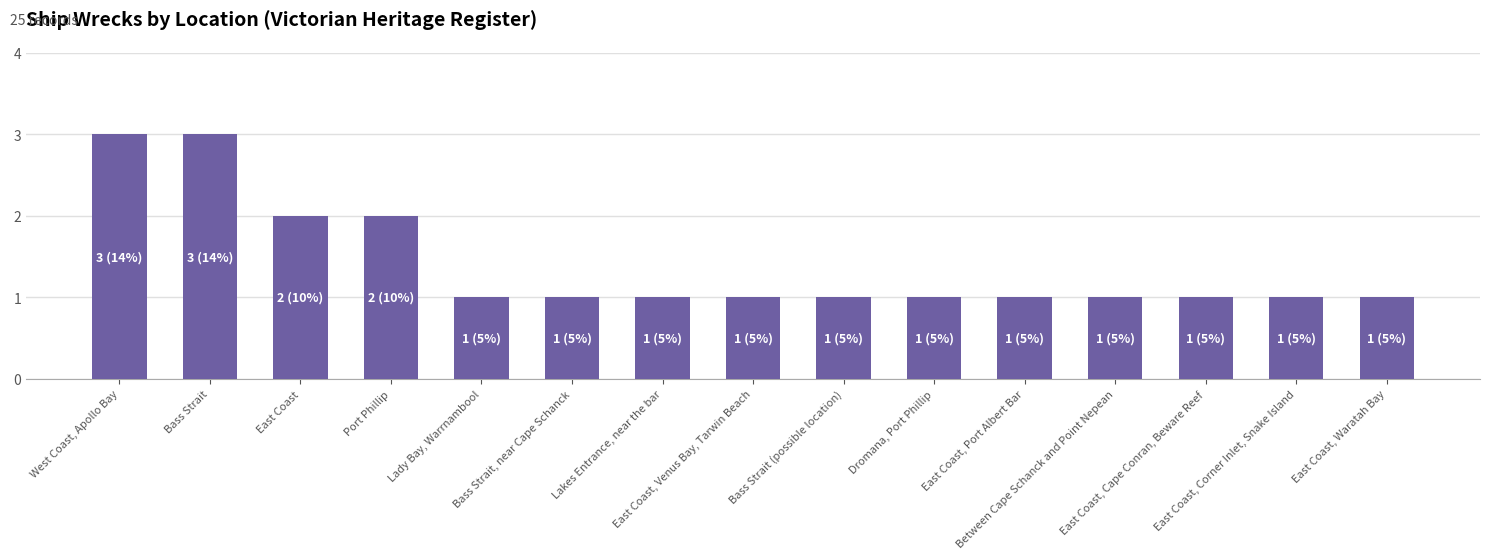

Is it true that the value at Dromana, Port Phillip is 2?

False